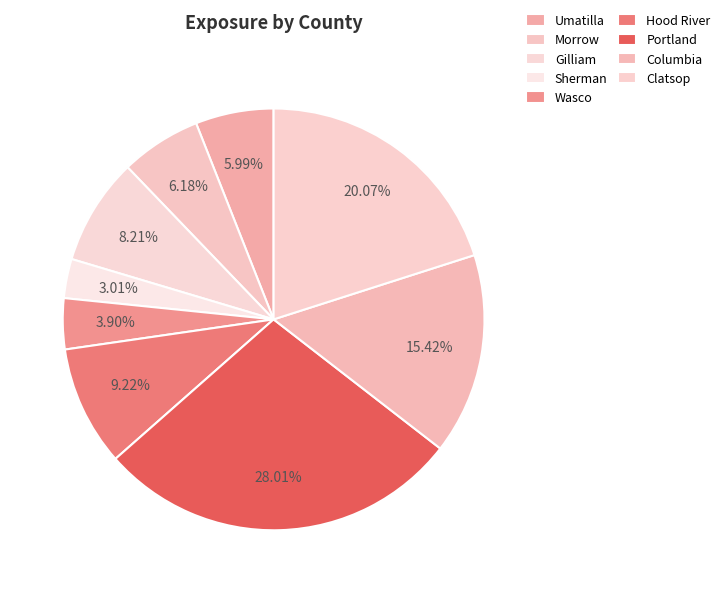

What is the change in value from Umatilla to Portland?

+9.2